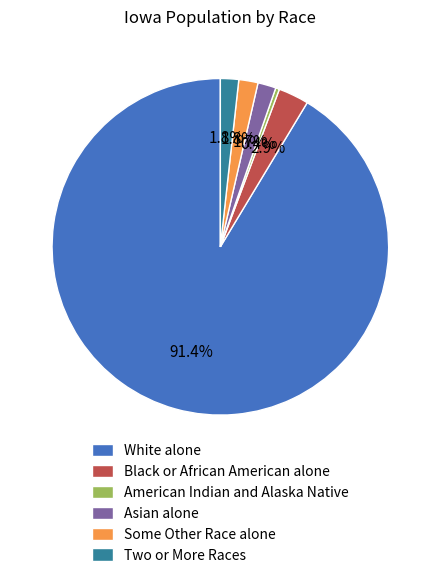

To the nearest percent, what is the difference between the largest and smallest slice percentages?

91%